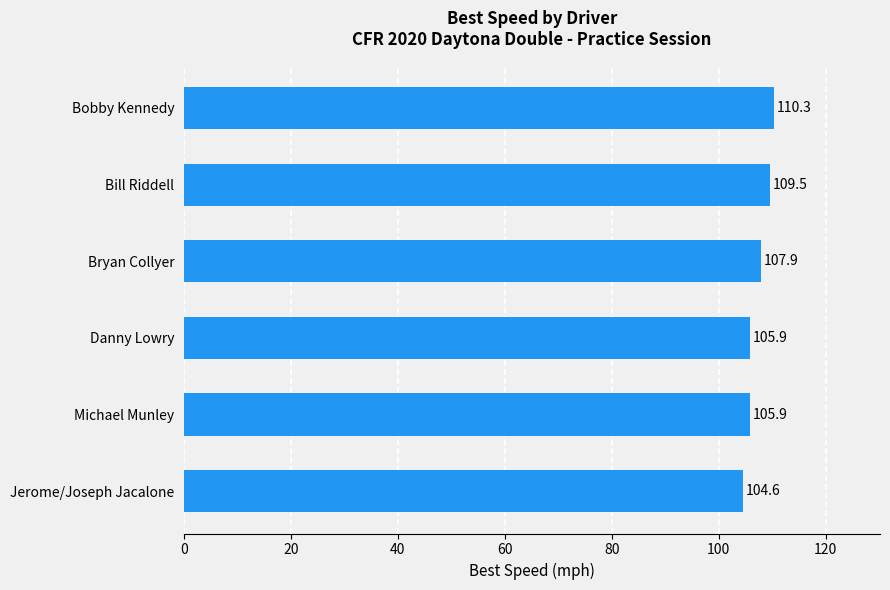

What is the ratio of the value at Bryan Collyer to the value at Michael Munley?

1.0